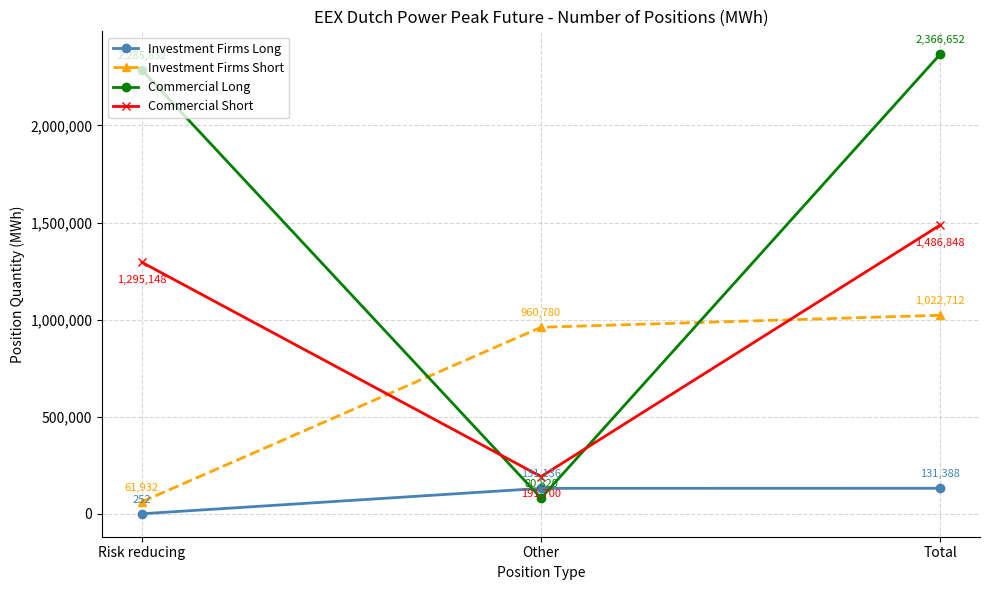

What is the sum of all Investment Firms Short values?

2045424